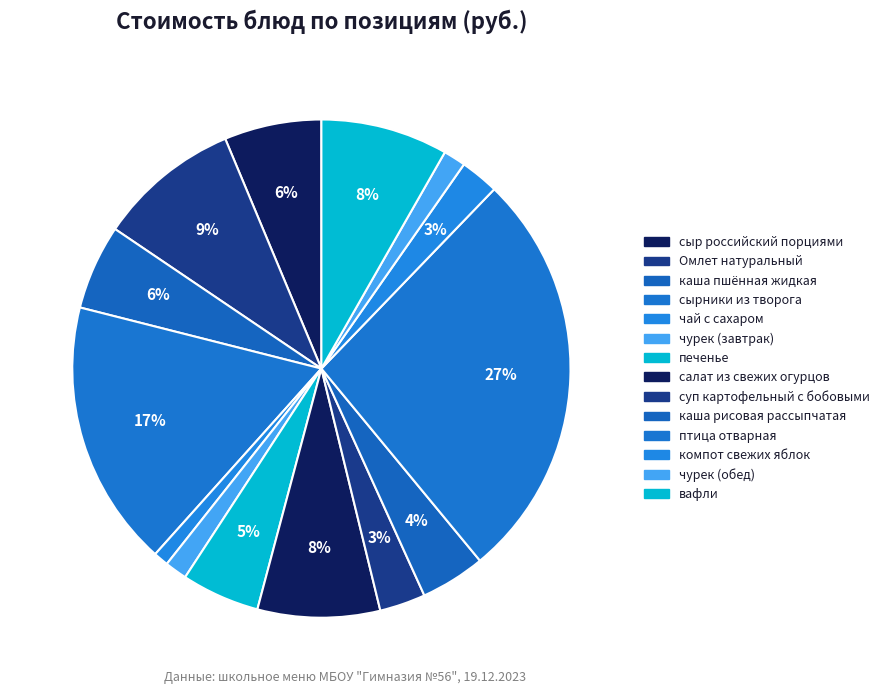

How many slices are in this pie chart?

14